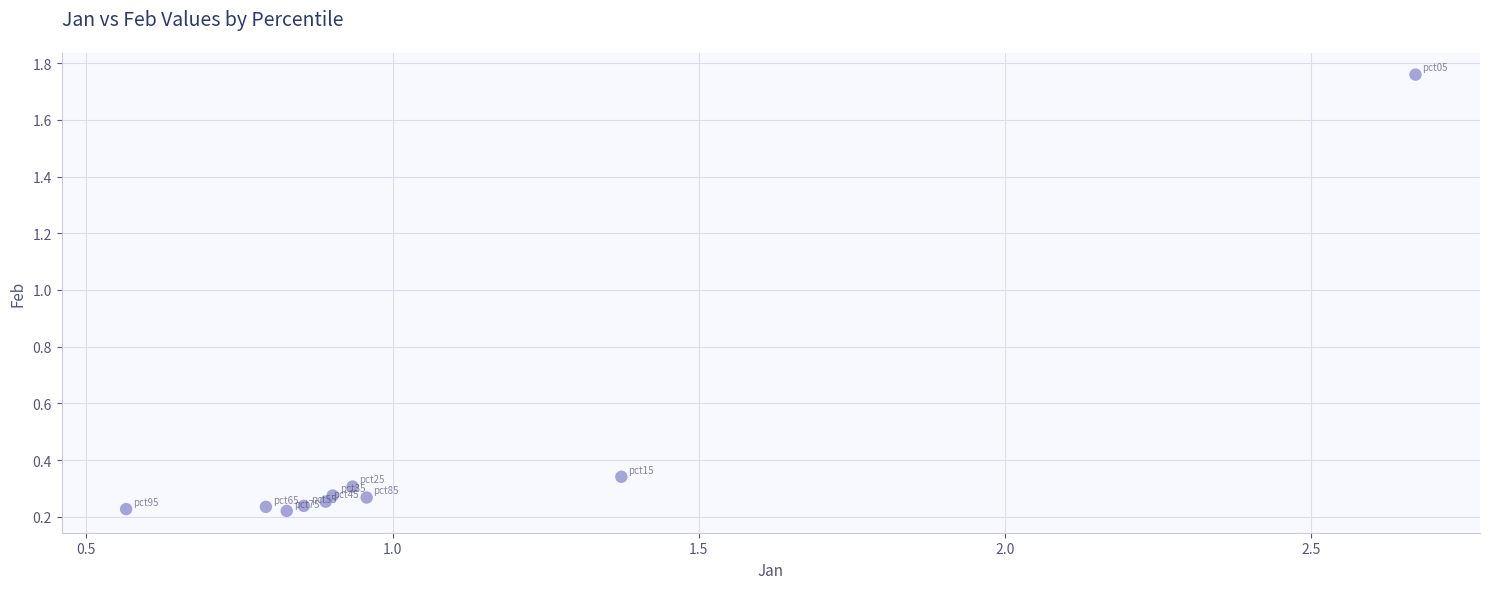

What is the average X value?

1.1